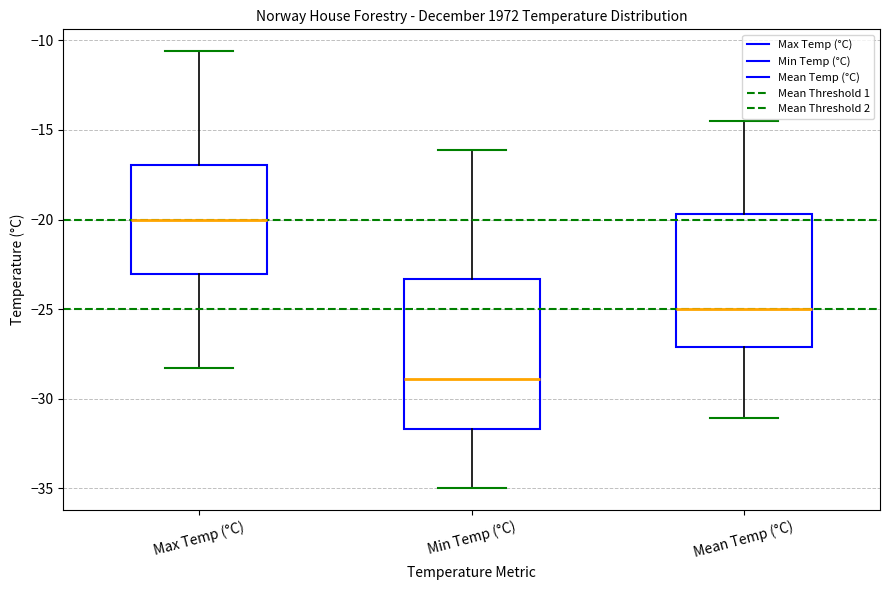

Where is the upper edge of the box for Min Temp (°C) on the y-axis? The values are not printed on the chart, so give them approximately, as read against the axis.

-23.5